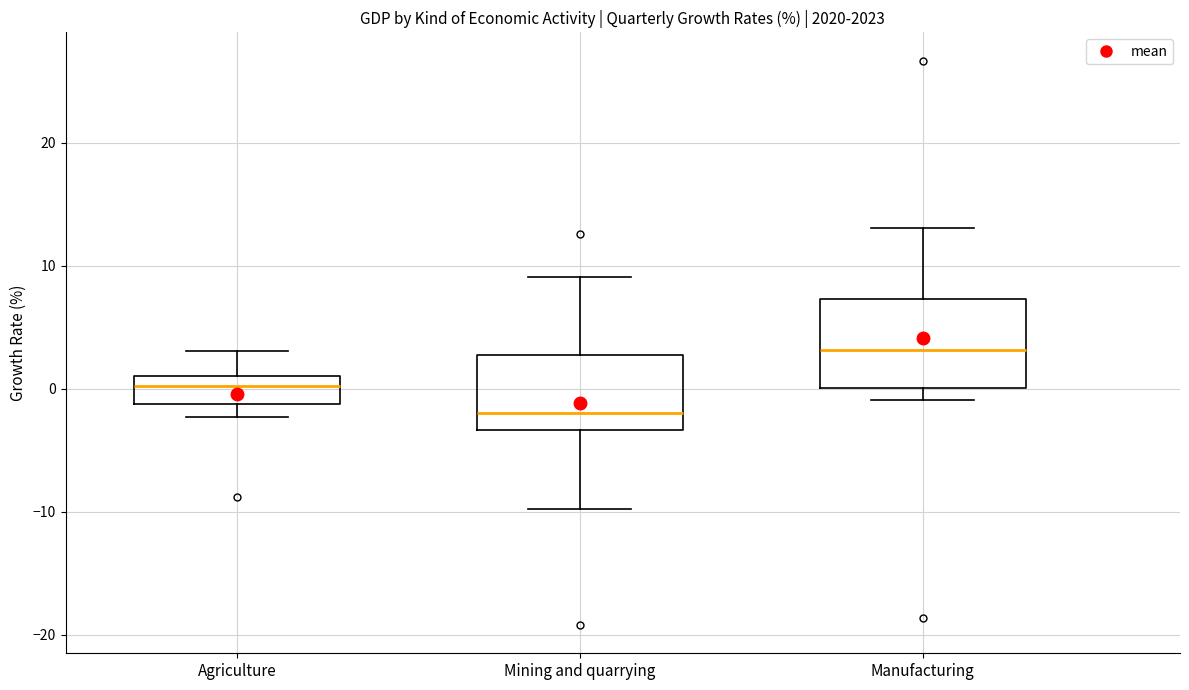

Reading left to right, transcribe this box plot: for each box, give where its median line is, the range the box spans, and where its two whiskers end, as read against the y-axis. The values are not printed on the chart, so give them approximately, as read against the axis.

Agriculture: median 0, box -1 to 1, whiskers -2 to 3
Mining and quarrying: median -2, box -3 to 3, whiskers -10 to 9
Manufacturing: median 3, box 0 to 7, whiskers -1 to 13